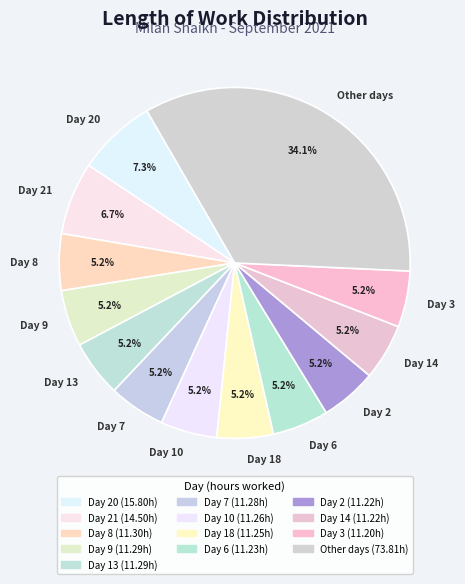

To the nearest percent, what percentage of the pie is Day 14?

5%